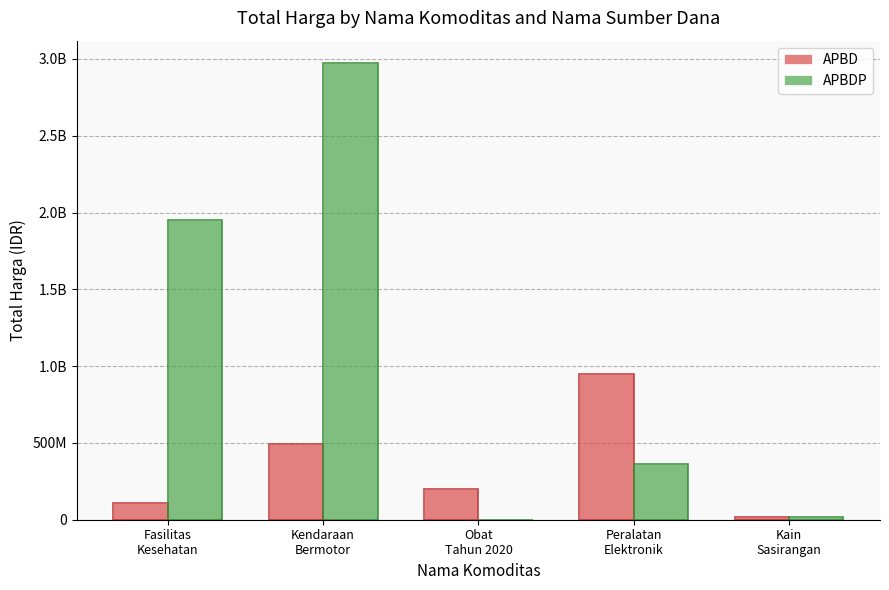

Between Fasilitas
Kesehatan and Obat
Tahun 2020, which is larger?

Obat
Tahun 2020